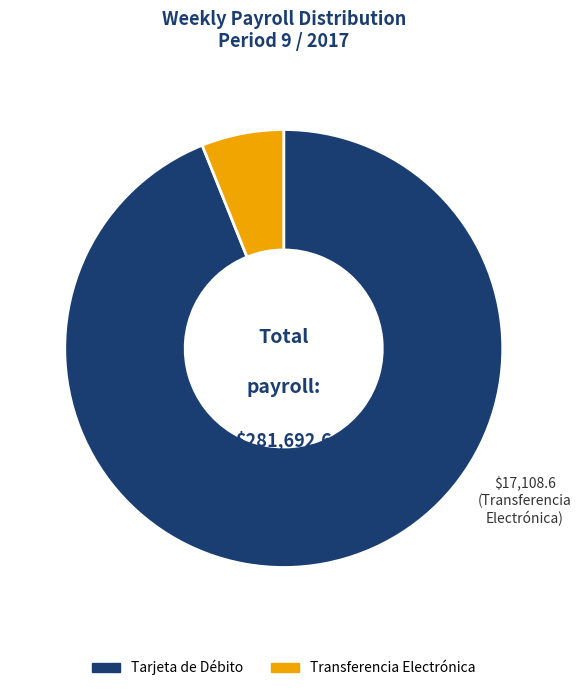

Is there any slice that represents more than half of the pie?

Yes